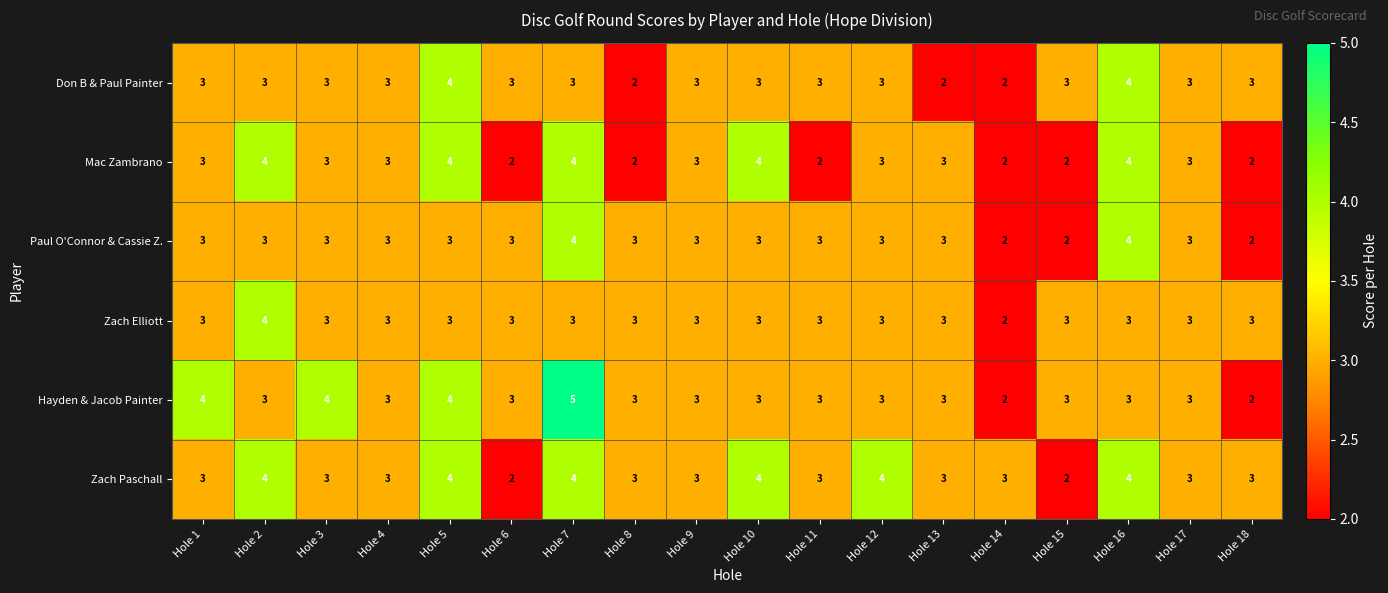

At how many categories does at least one series exceed 2?

18